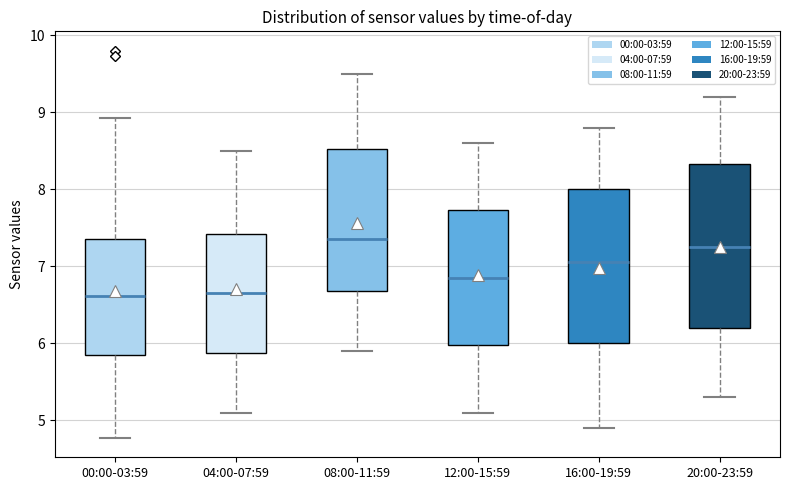

Where does the lower whisker of the box for 16:00-19:59 end on the y-axis? The values are not printed on the chart, so give them approximately, as read against the axis.

4.9